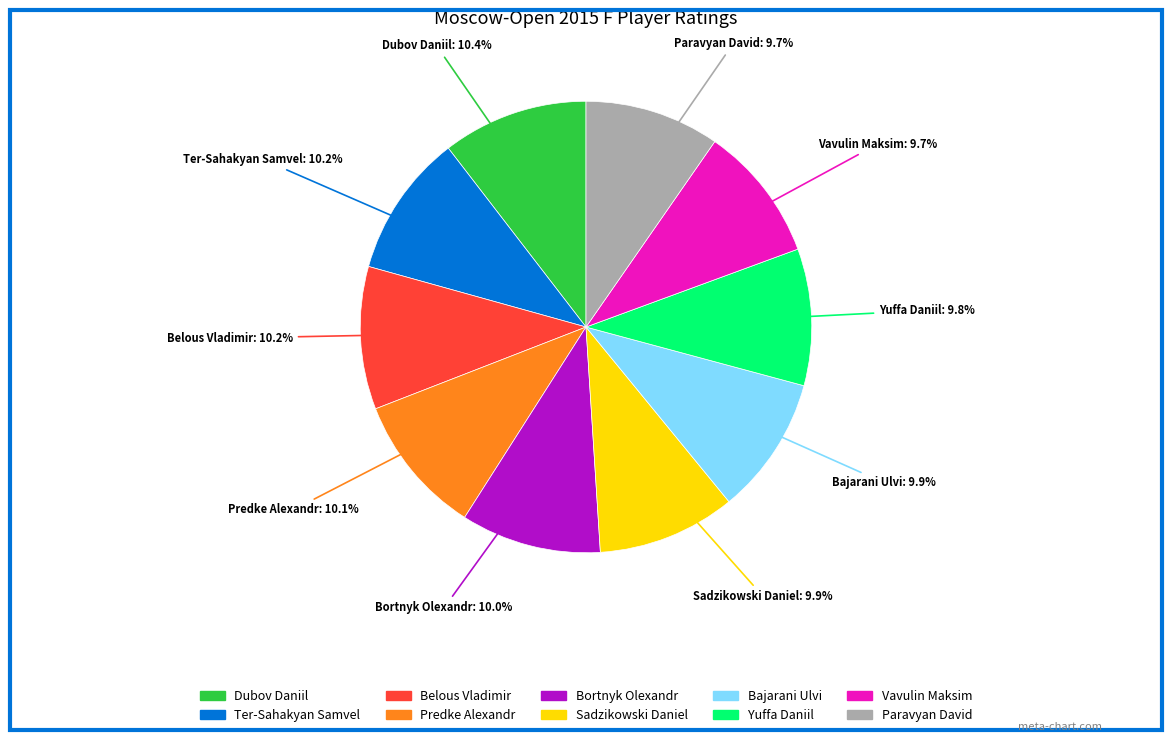

To the nearest percent, what is the average slice percentage?

10%